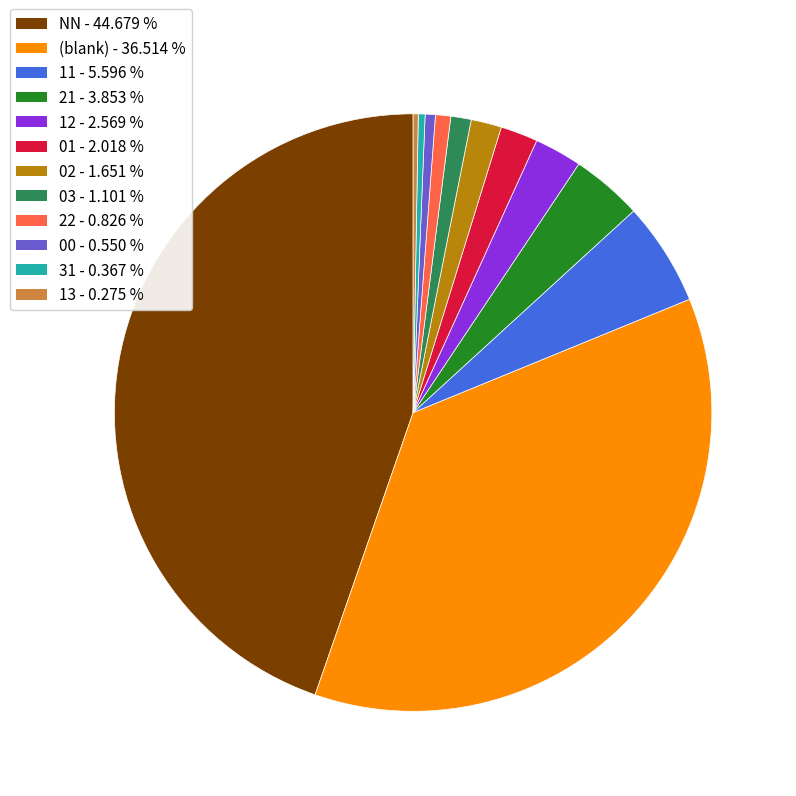

Is there a majority slice in this chart?

No